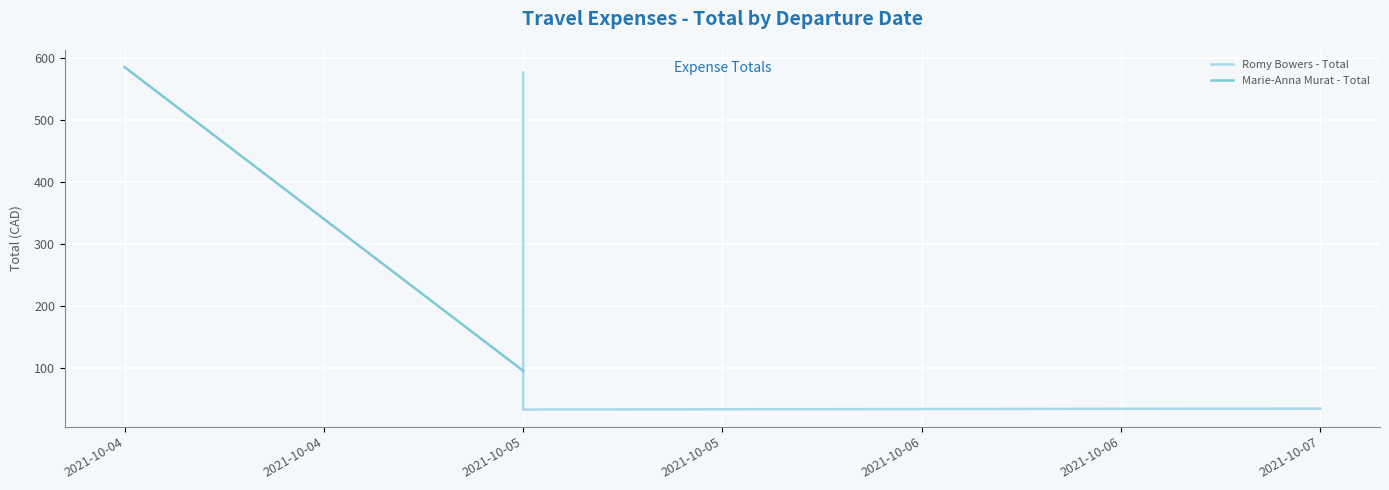

Which series ends up on top after the final intersection of Romy Bowers - Total and Marie-Anna Murat - Total?

Romy Bowers - Total